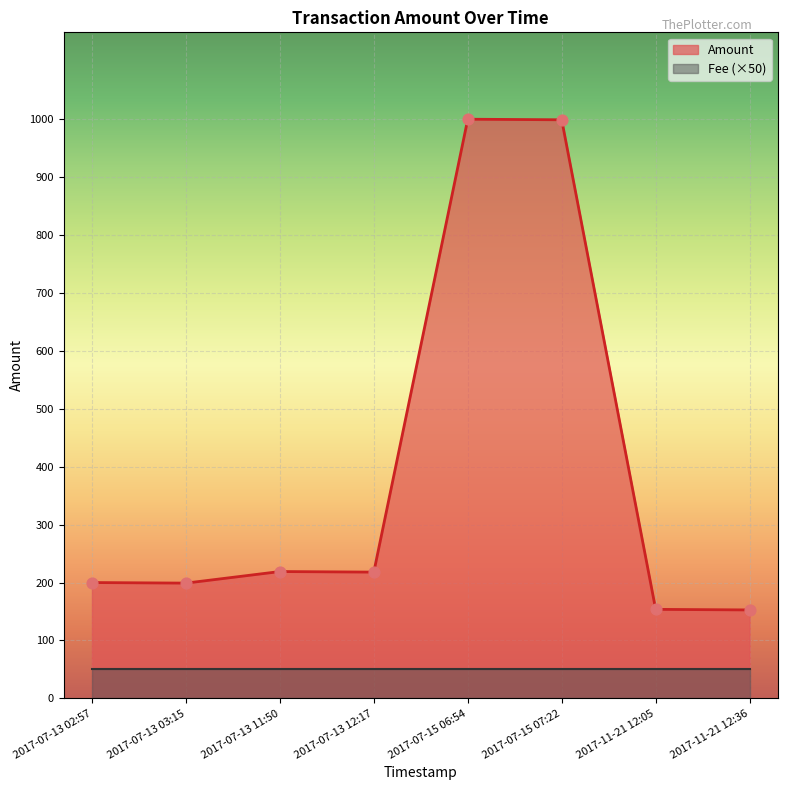

What is the change in value from 2017-07-13 02:57 to 2017-07-13 03:15?

-1.0